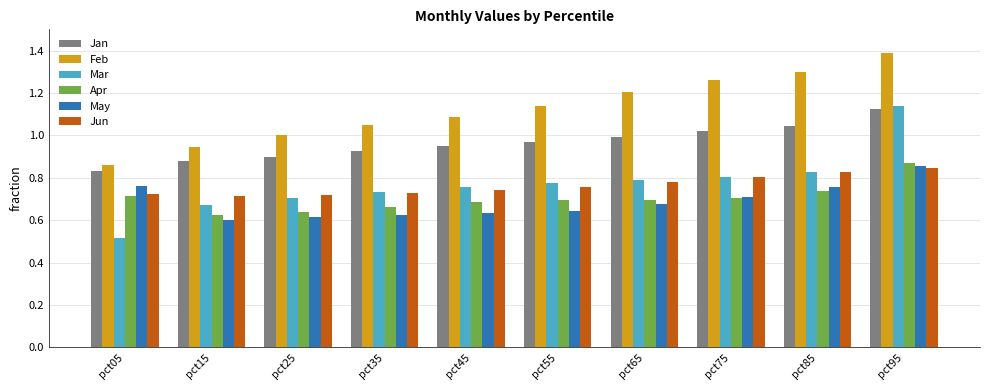

What is the sum of all Feb values?

11.2